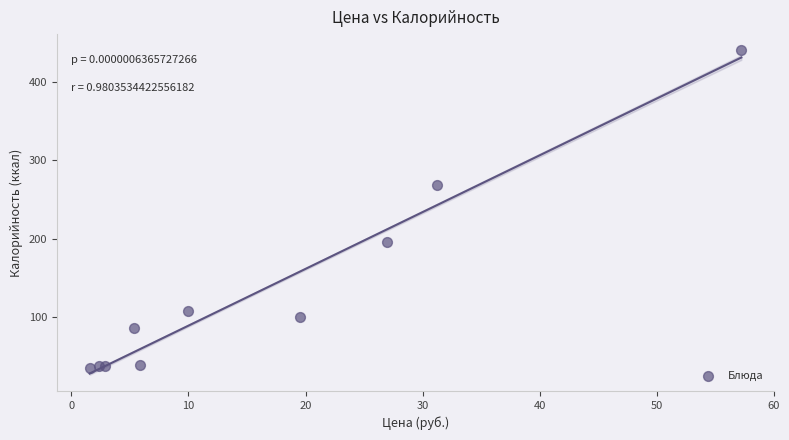

What Y value in the scatter plot is closest to 237?

268